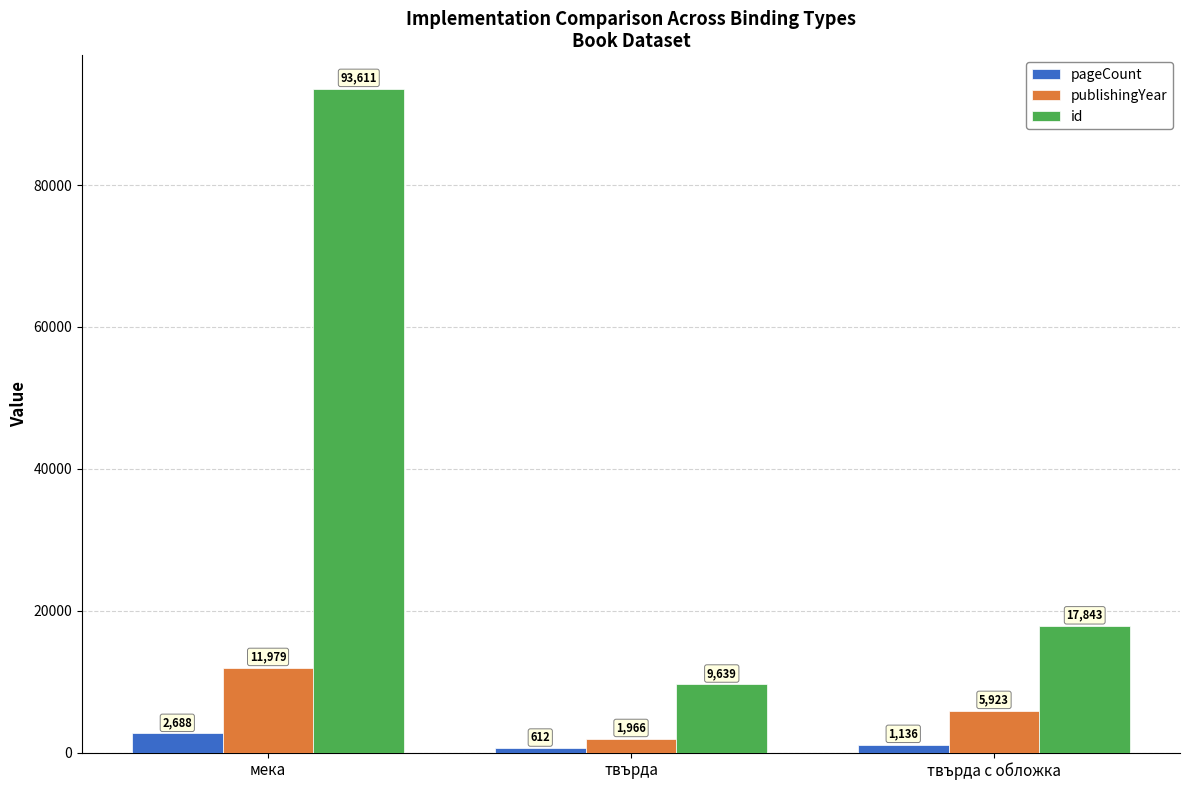

What is the difference between the highest and lowest values at твърда?

9027